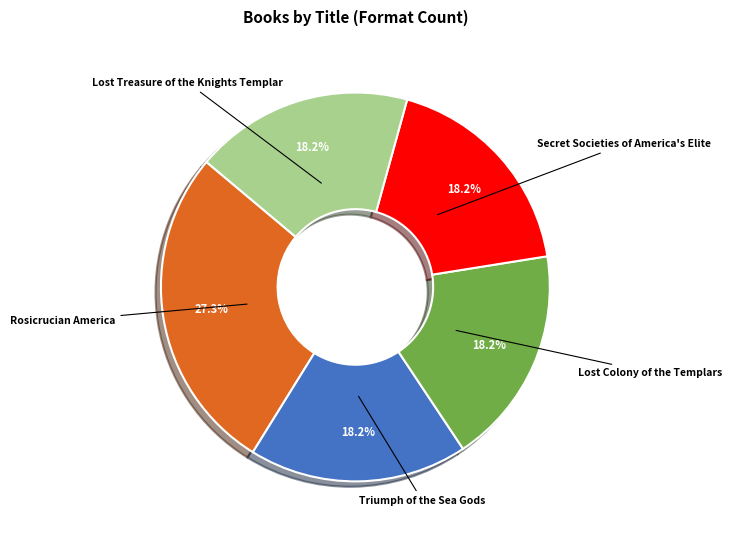

Is there any slice that represents more than half of the pie?

No